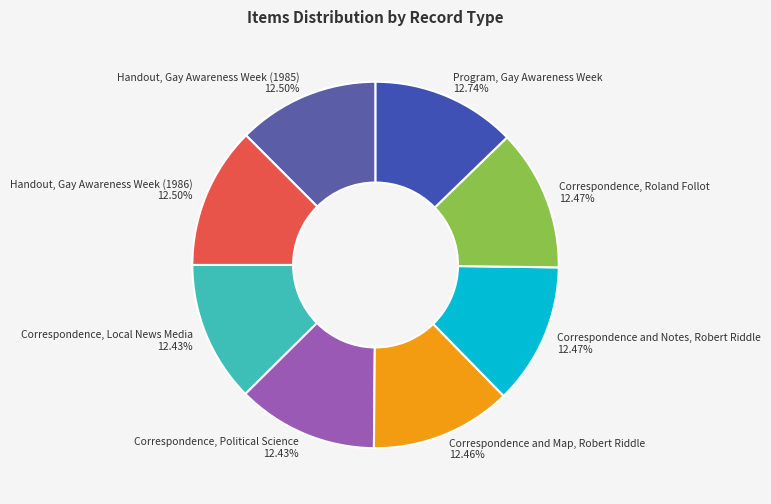

Combined, do Program, Gay Awareness Week and Correspondence and Map, Robert Riddle account for over 50%?

No